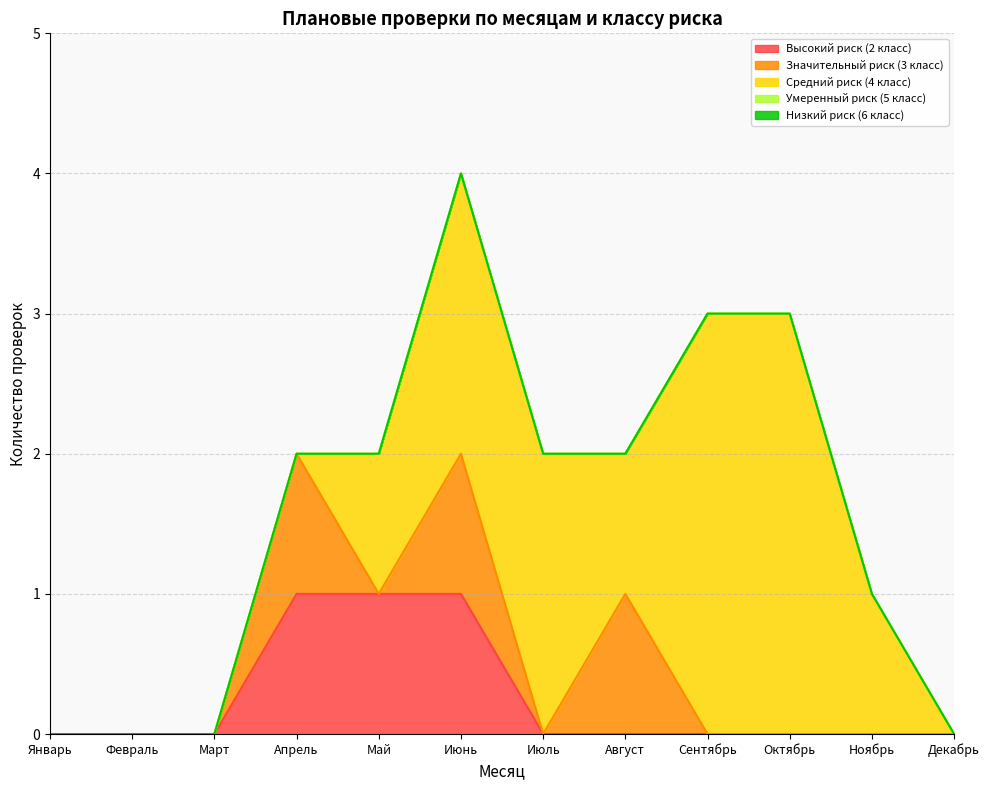

At which label does Средний риск (4 класс) first exceed 1?

Июнь